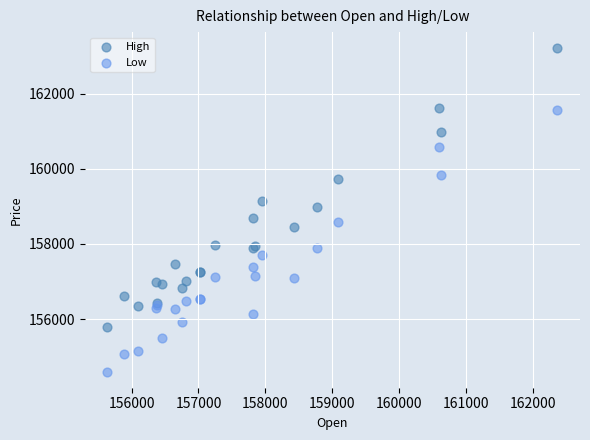

In the High series, what Y value is closest to 159490?

159717